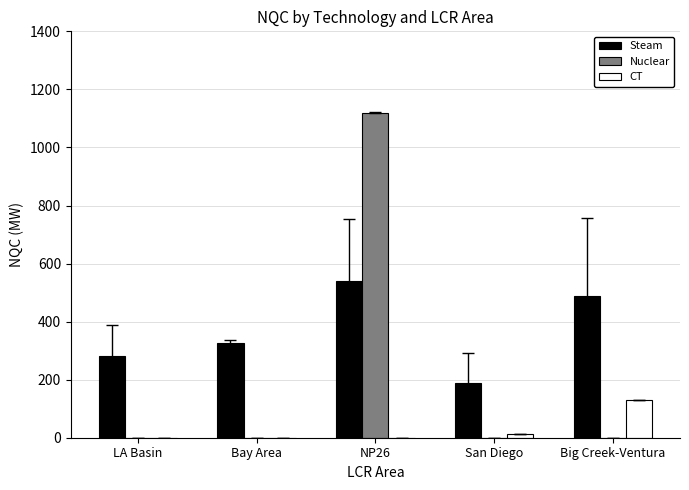

At which category is the sum across all series the highest?

NP26